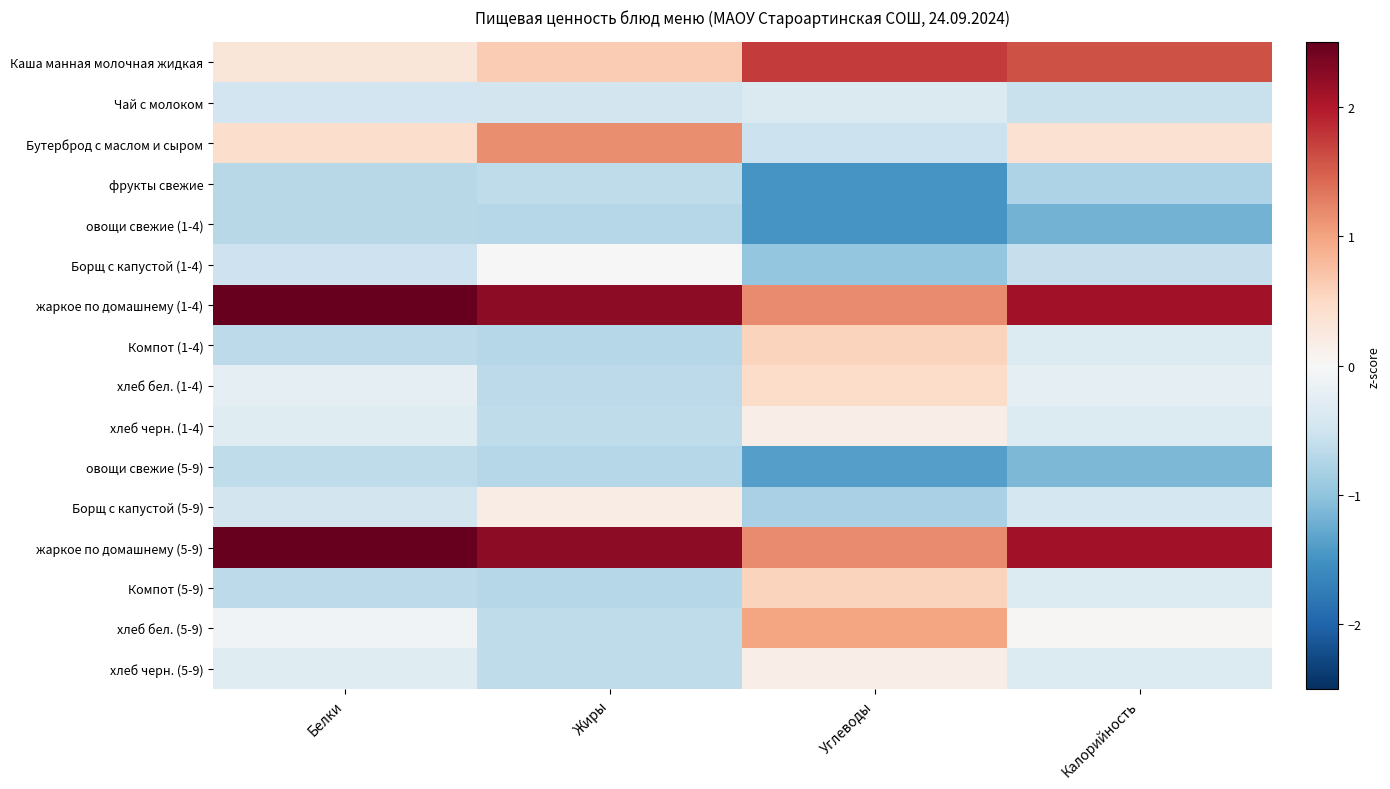

What is the greatest value displayed?

2.5